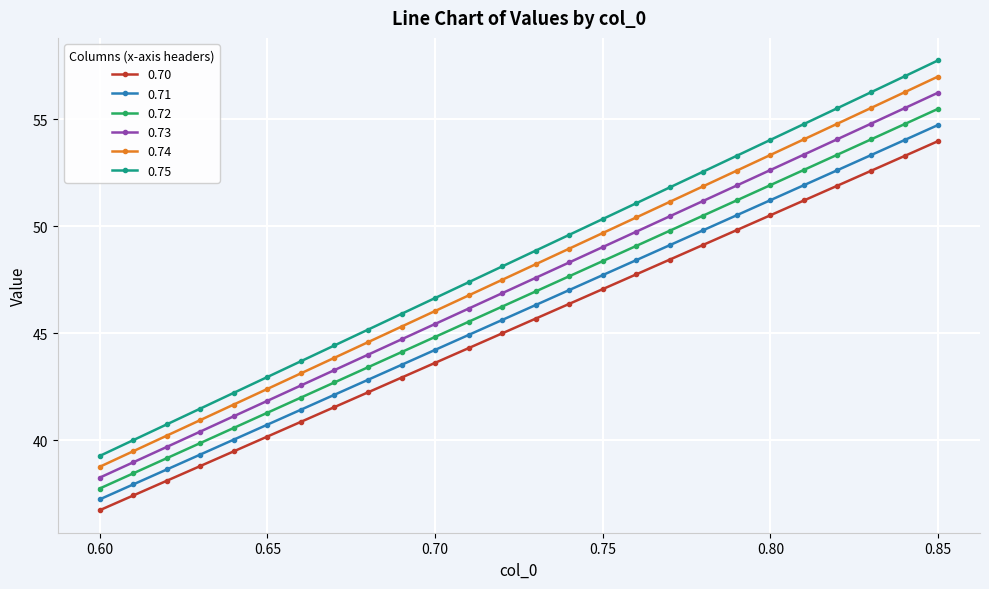

Which series has the largest total across all categories?

0.75